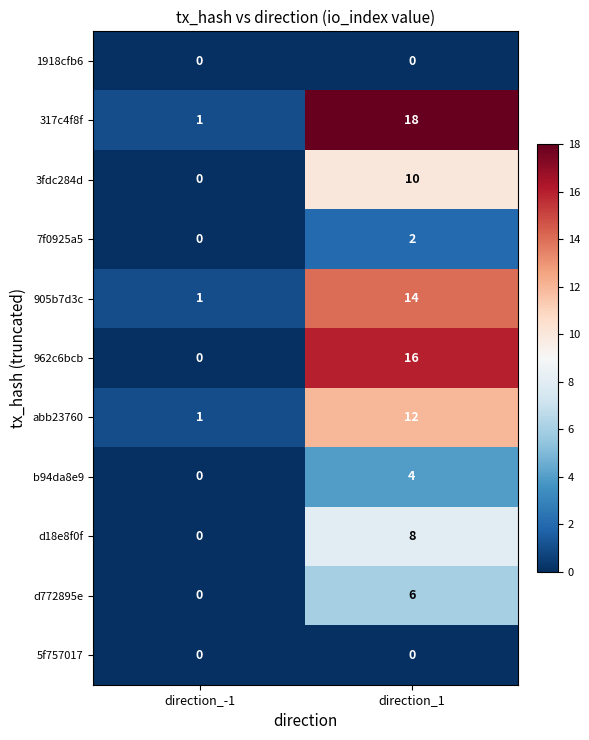

Which category has the highest value across all series?

direction_1